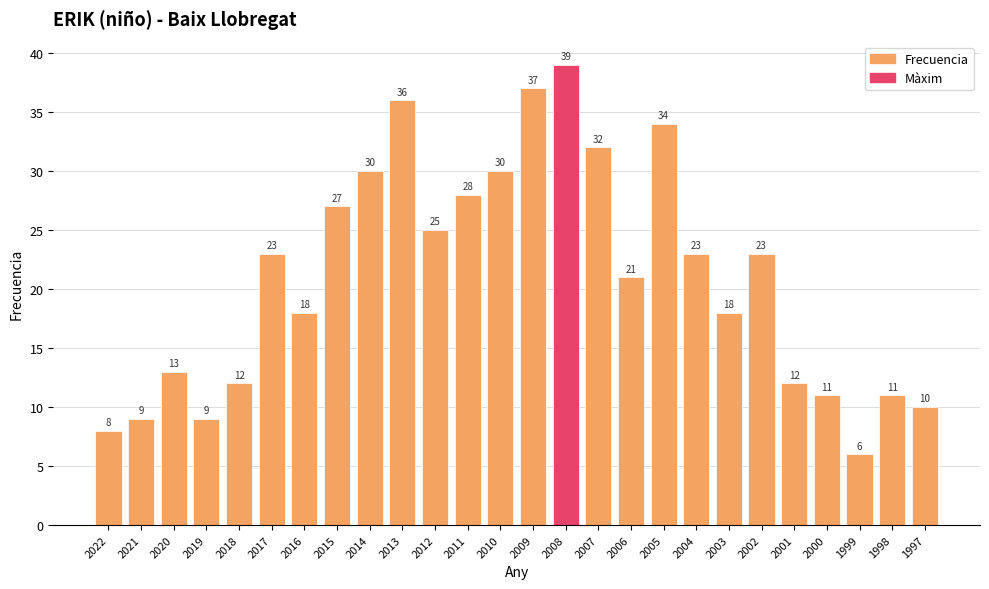

What is the approximate value at 2001, to the nearest 5?

10